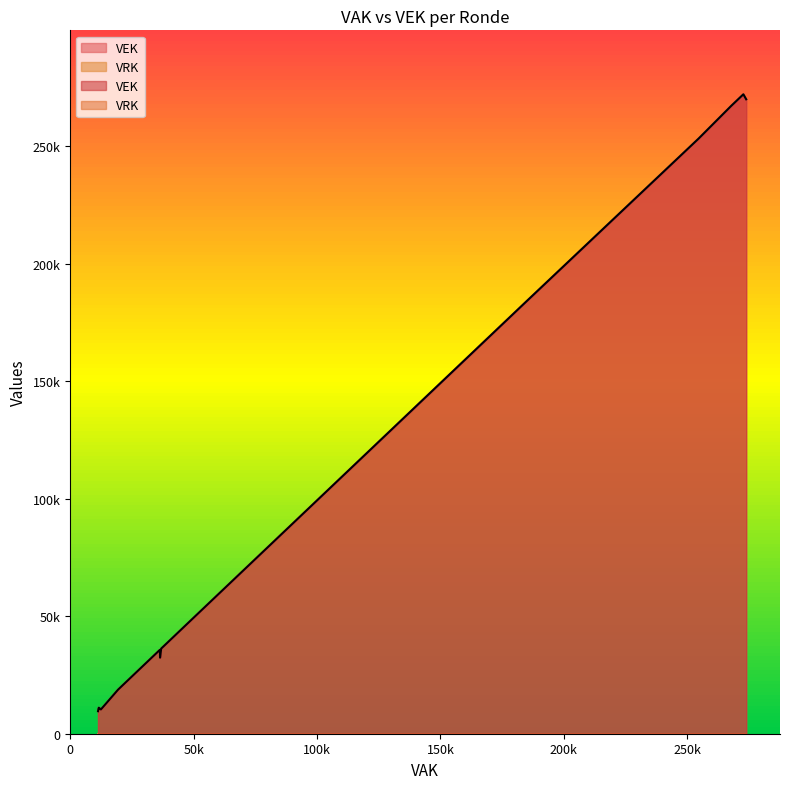

The VEK series shows 9571 at 2020 2de aanpassing ontwerp. True or false?

True